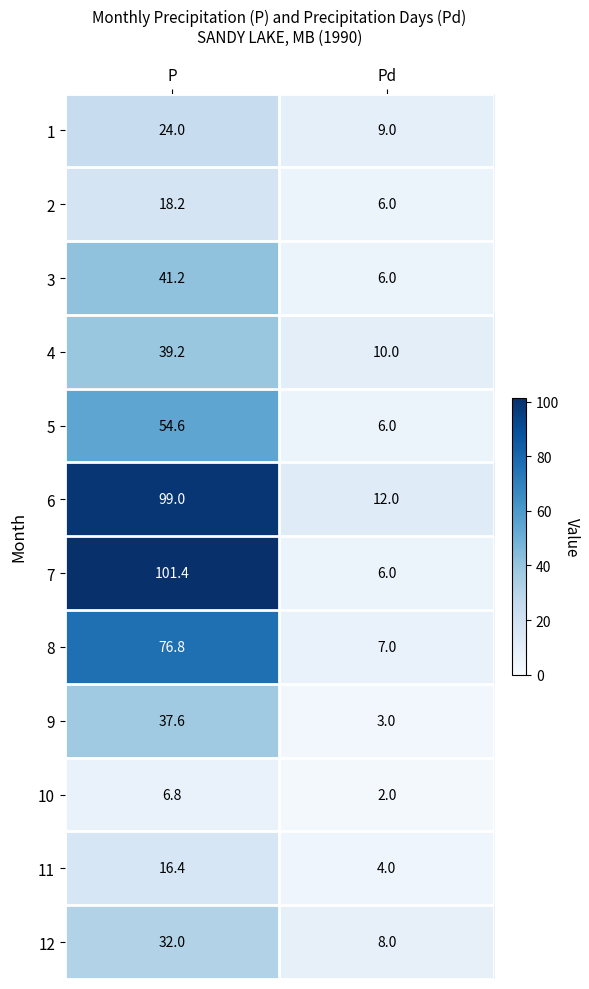

What is the spread (max minus min) of values at P?

94.6